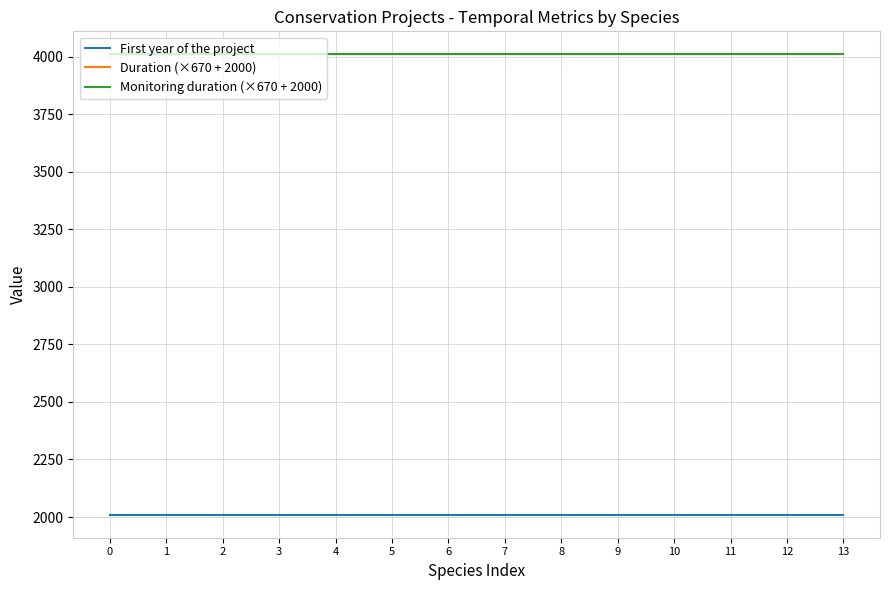

Is this an area chart (filled region under the line)?

No